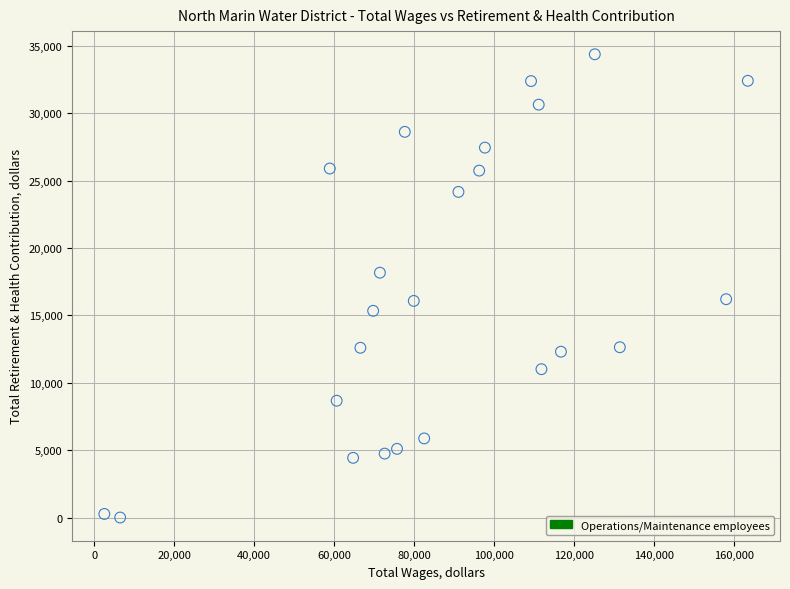

What is the range of X values (max minus min)?

160796